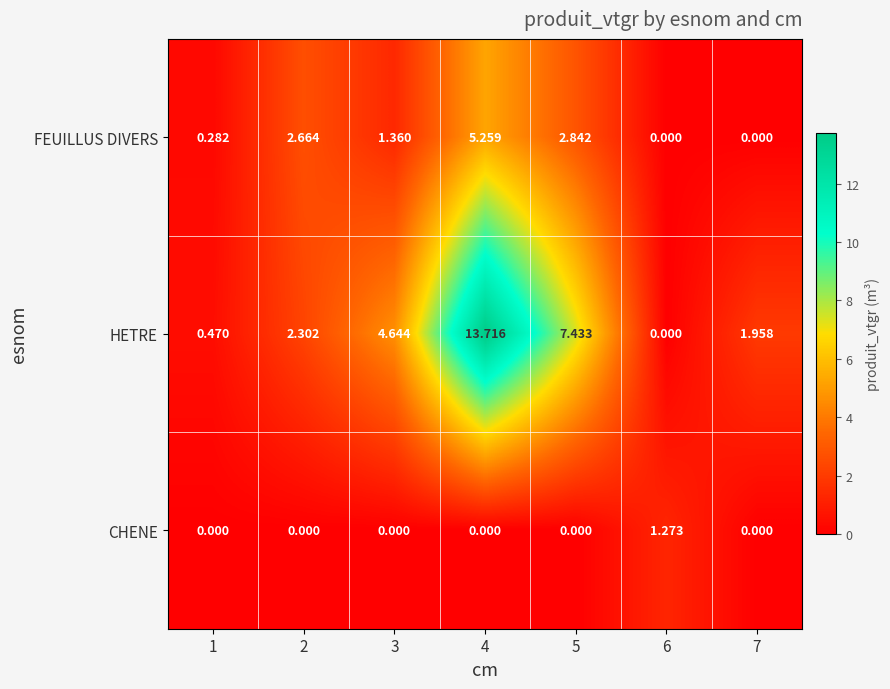

Which series has the largest range (max minus min)?

HETRE